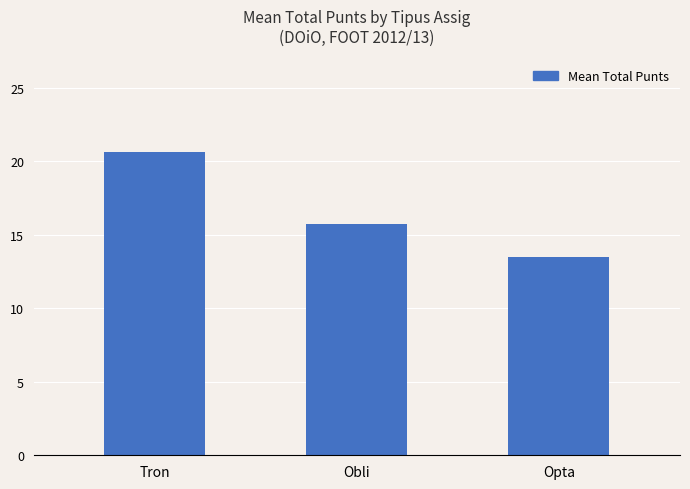

True or false: the data shows 28.3 at Obli.

False